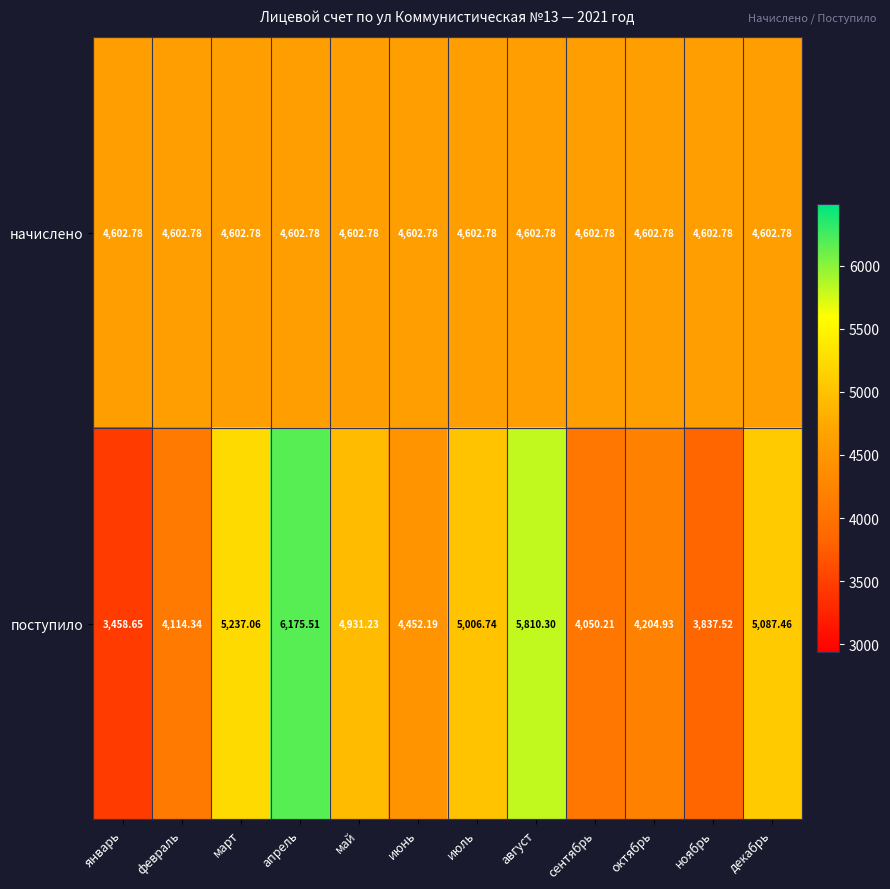

Rank the series by their average value, from lowest to highest.

начислено, поступило